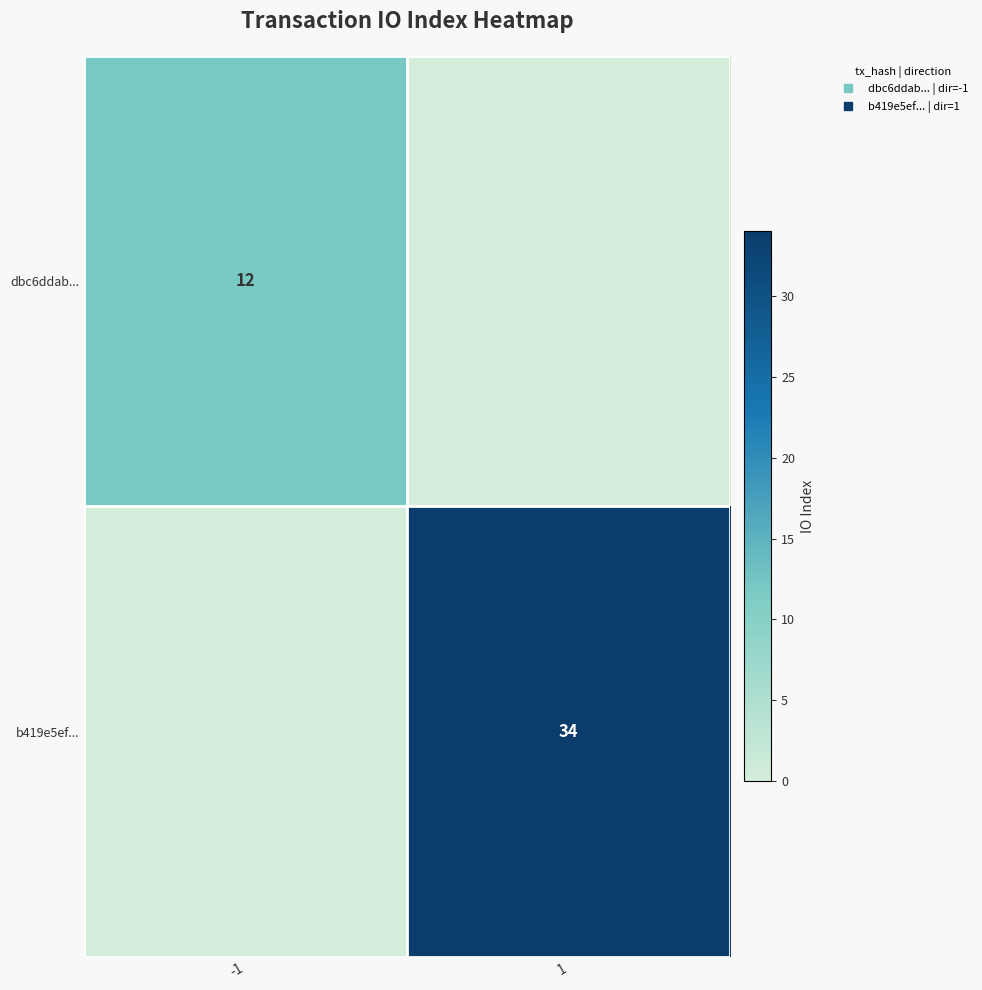

How many b419e5ef... values are between 0 and 34?

2